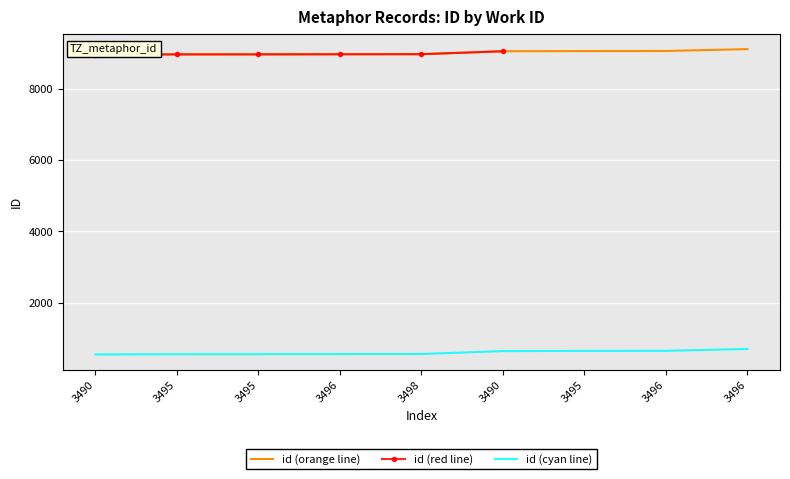

What is the change in value from 3495 to 3490?

+88